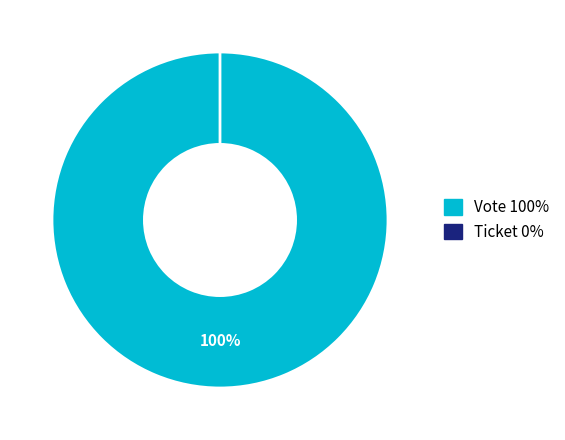

What portion of the pie excludes Ticket?

100.0%